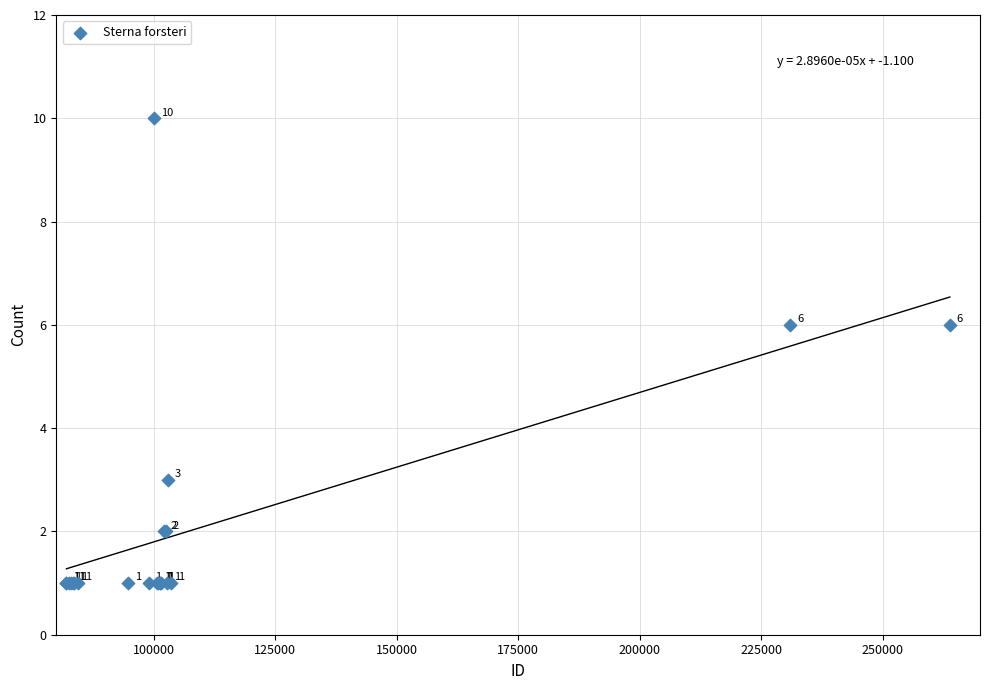

What Y value in the scatter plot is closest to 5?

6